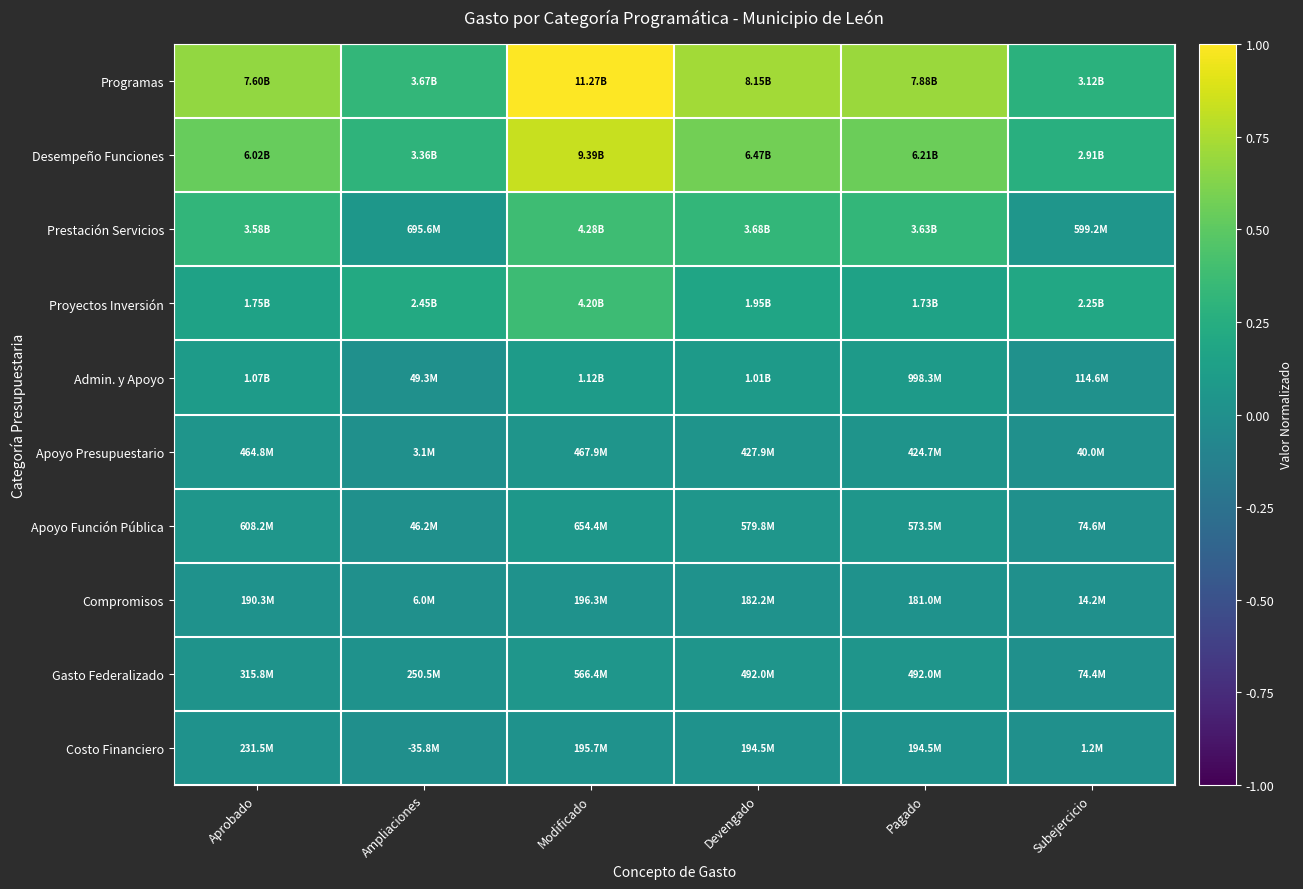

How many data points does each series have?

6